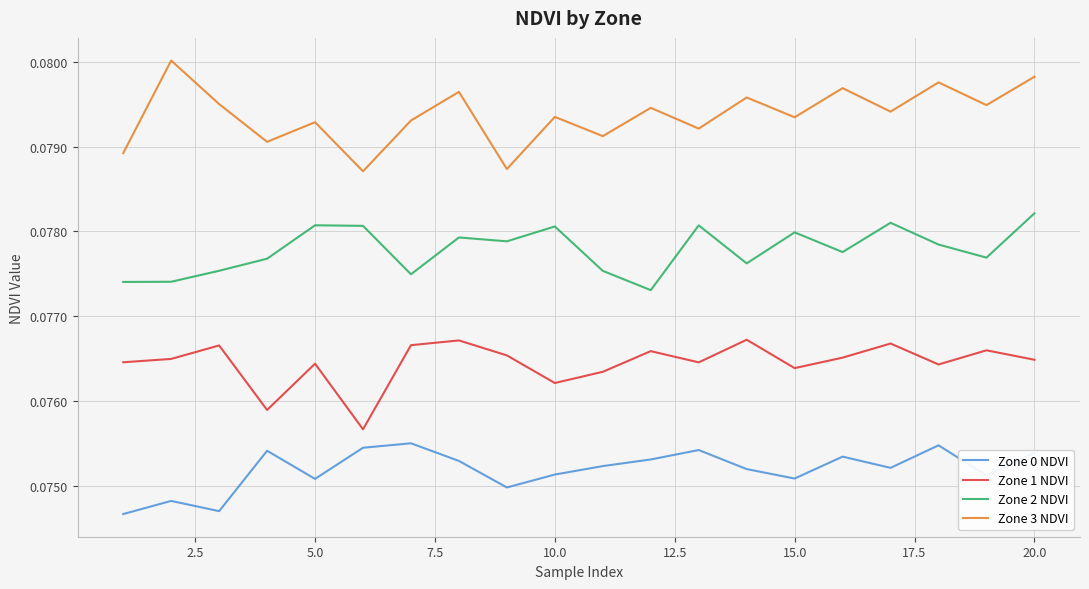

True or false: Zone 3 NDVI has more than 0 points higher than both neighbors.

True